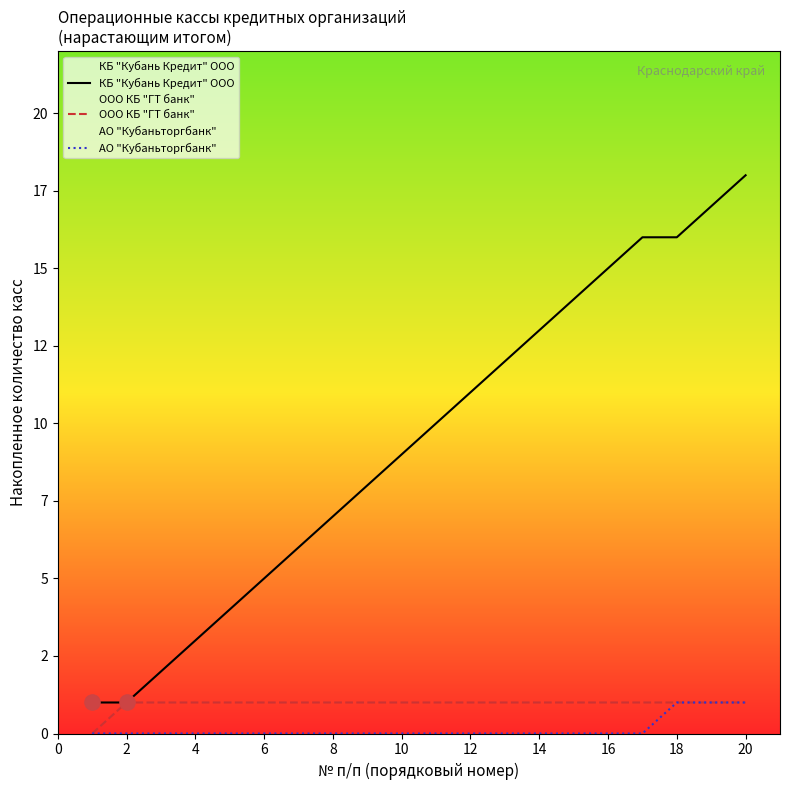

Which series contains the highest Y value?

КБ "Кубань Кредит" ООО